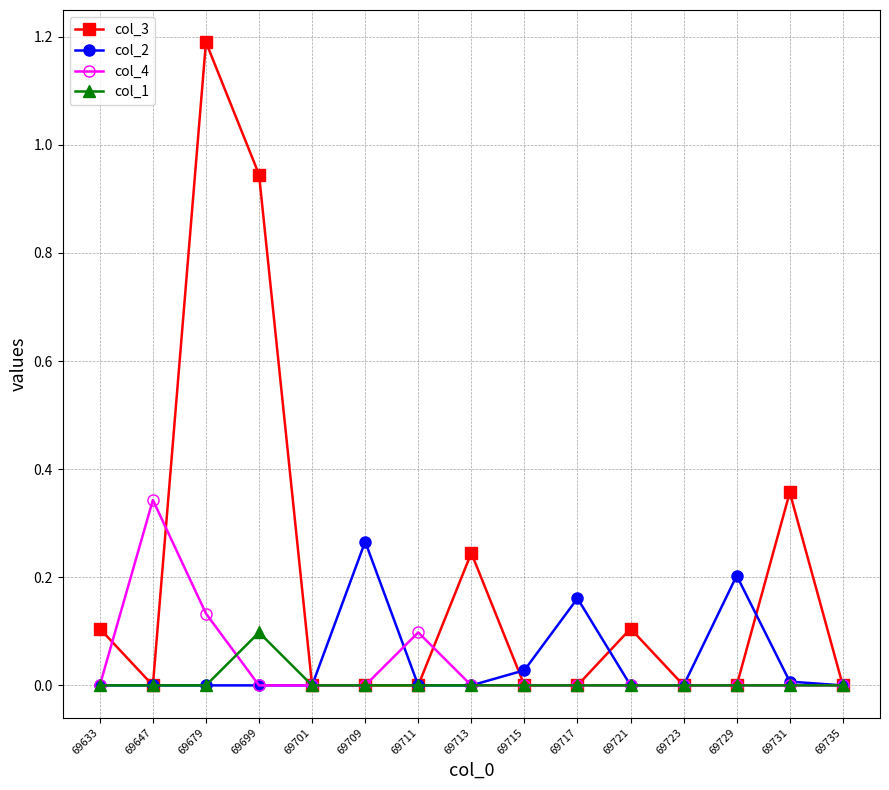

What are all the series names shown in the legend?

col_3, col_2, col_4, col_1